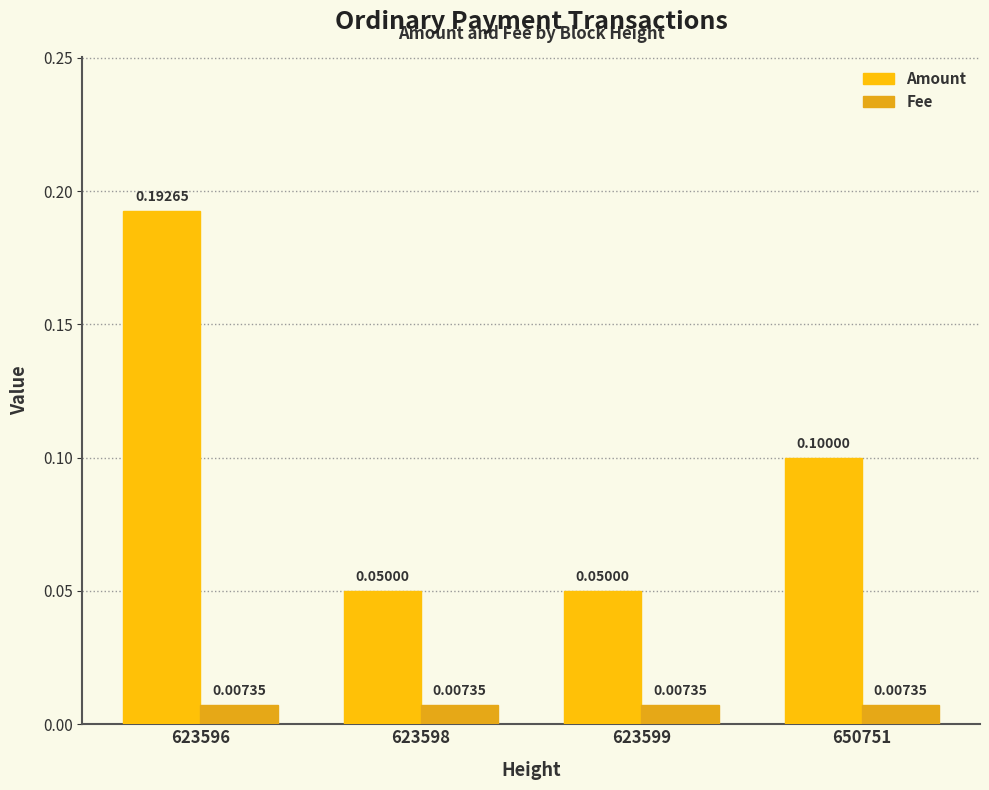

What is the sum of all Amount values?

0.4